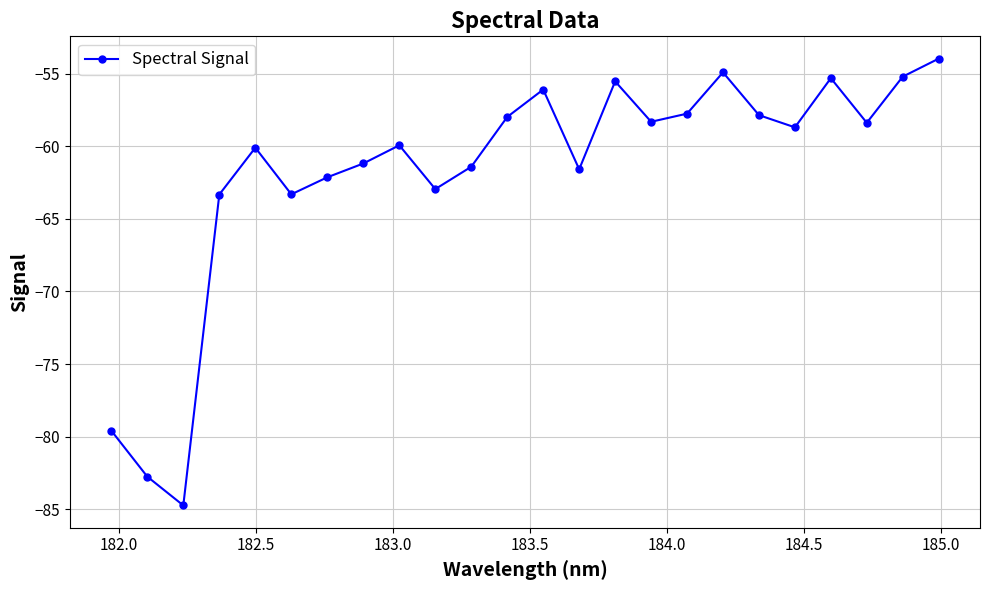

What is the minimum value shown in the chart?

-84.7